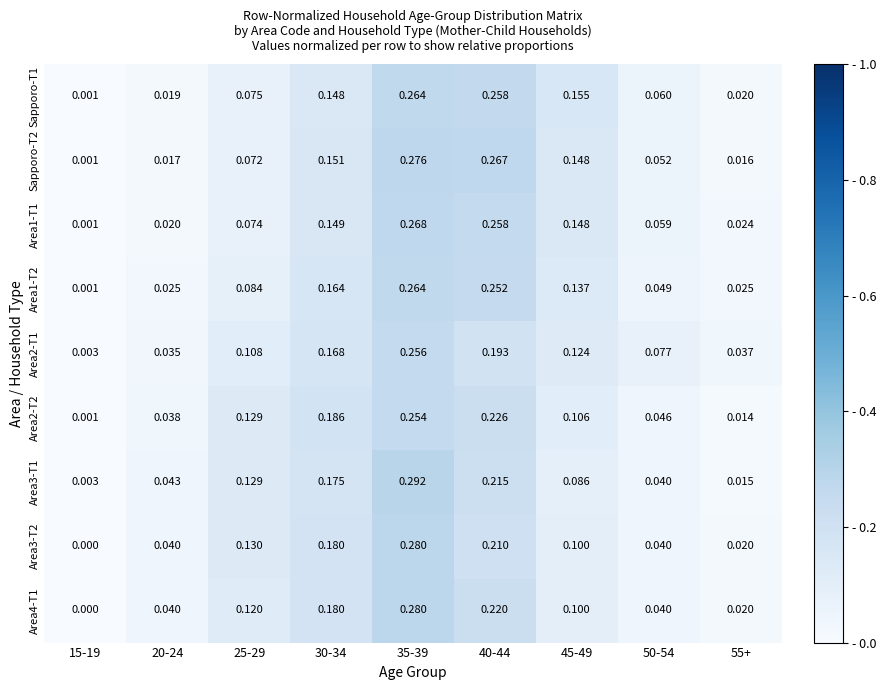

Between 35-39 and 40-44, which series saw the biggest shift?

Area3-T1